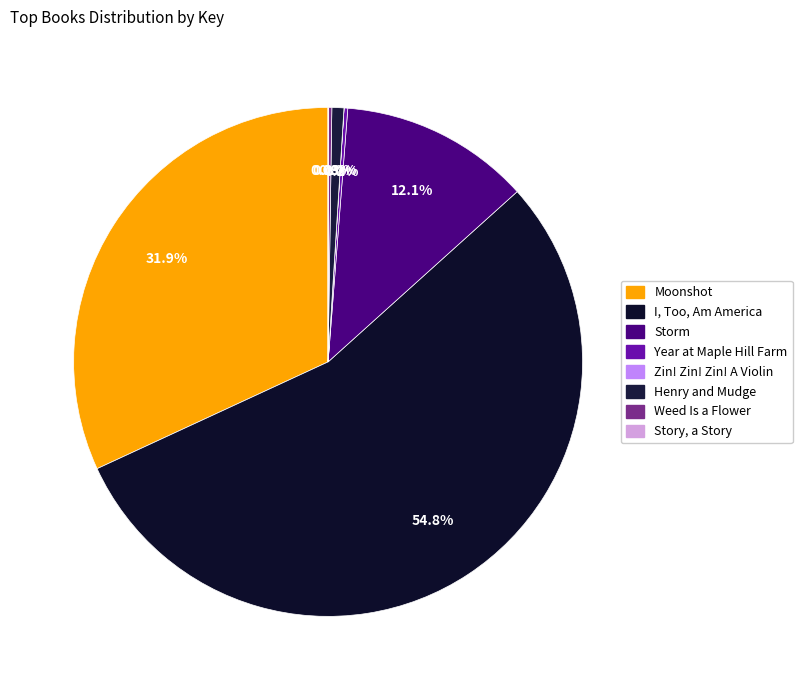

To the nearest percent, what is the average slice percentage?

12%